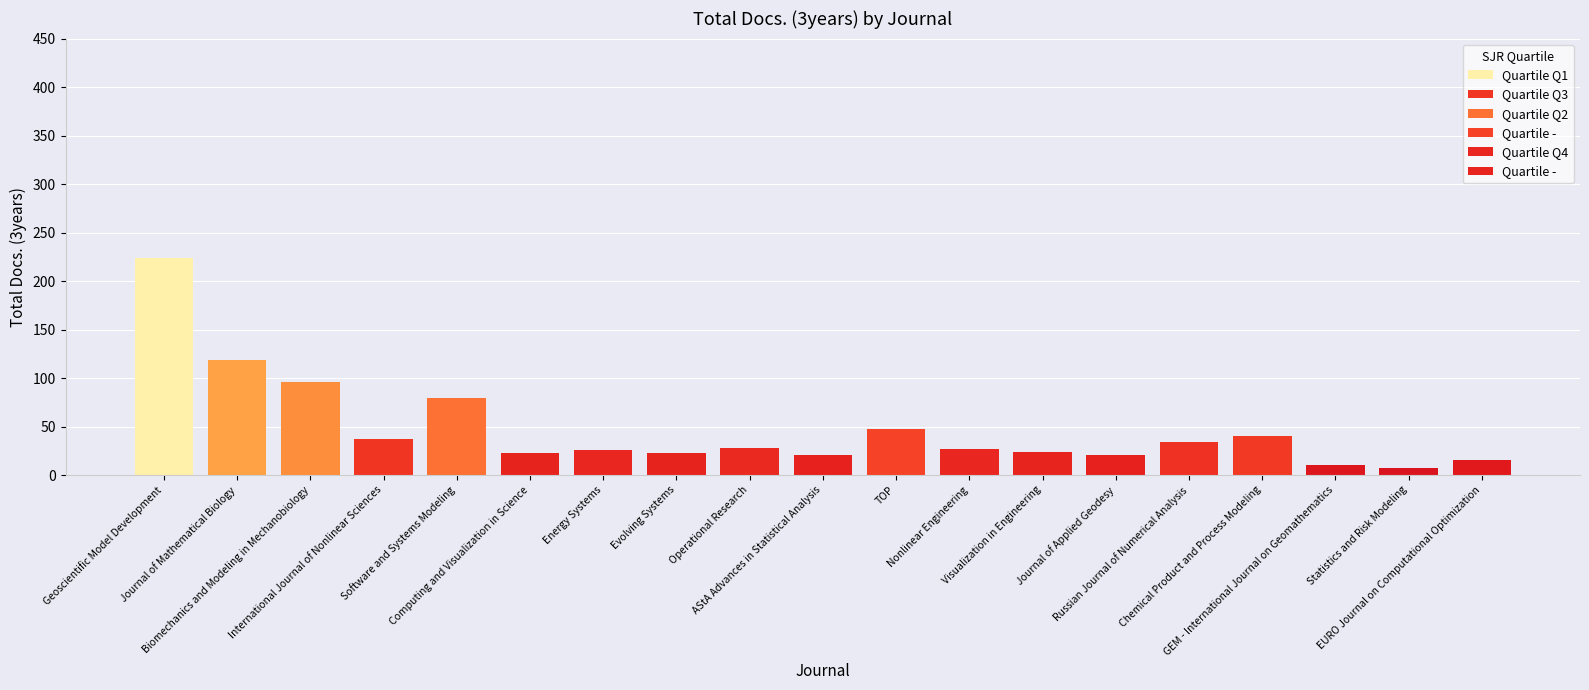

List the labels in order of value, largest first.

Geoscientific Model Development, Journal of Mathematical Biology, Biomechanics and Modeling in Mechanobiology, Software and Systems Modeling, TOP, Chemical Product and Process Modeling, International Journal of Nonlinear Sciences, Russian Journal of Numerical Analysis, Operational Research, Nonlinear Engineering, Energy Systems, Visualization in Engineering, Computing and Visualization in Science, Evolving Systems, AStA Advances in Statistical Analysis, Journal of Applied Geodesy, EURO Journal on Computational Optimization, GEM - International Journal on Geomathematics, Statistics and Risk Modeling